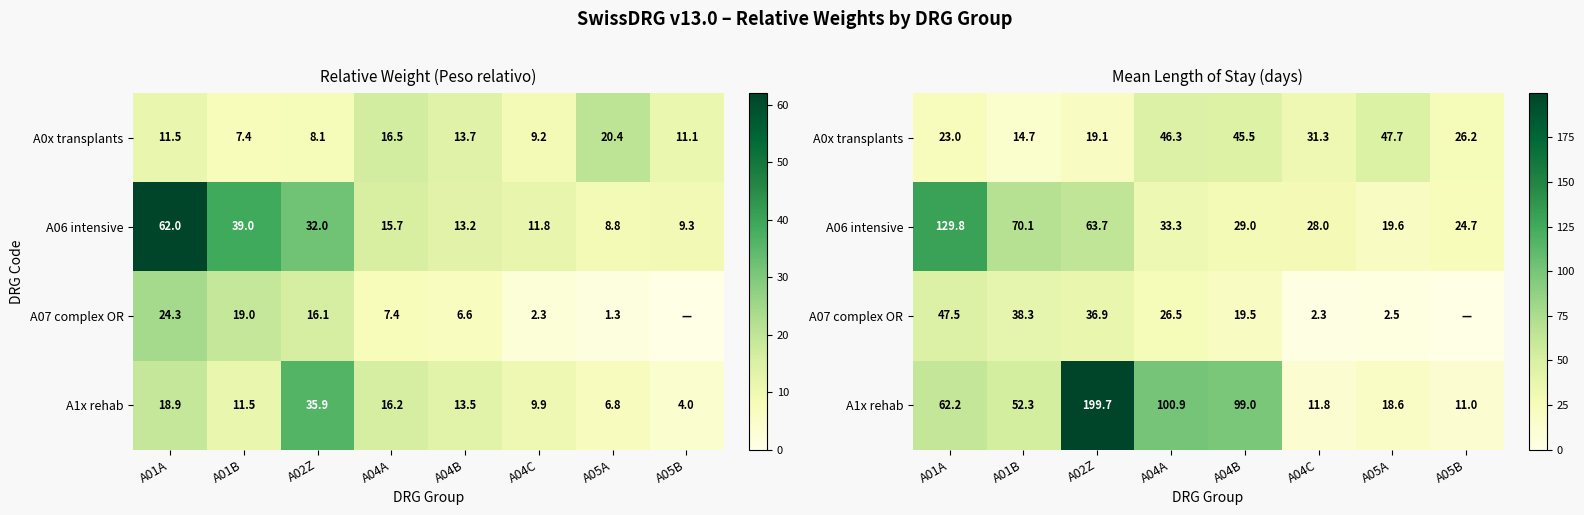

At which category does the chart reach its minimum across all series?

A05B